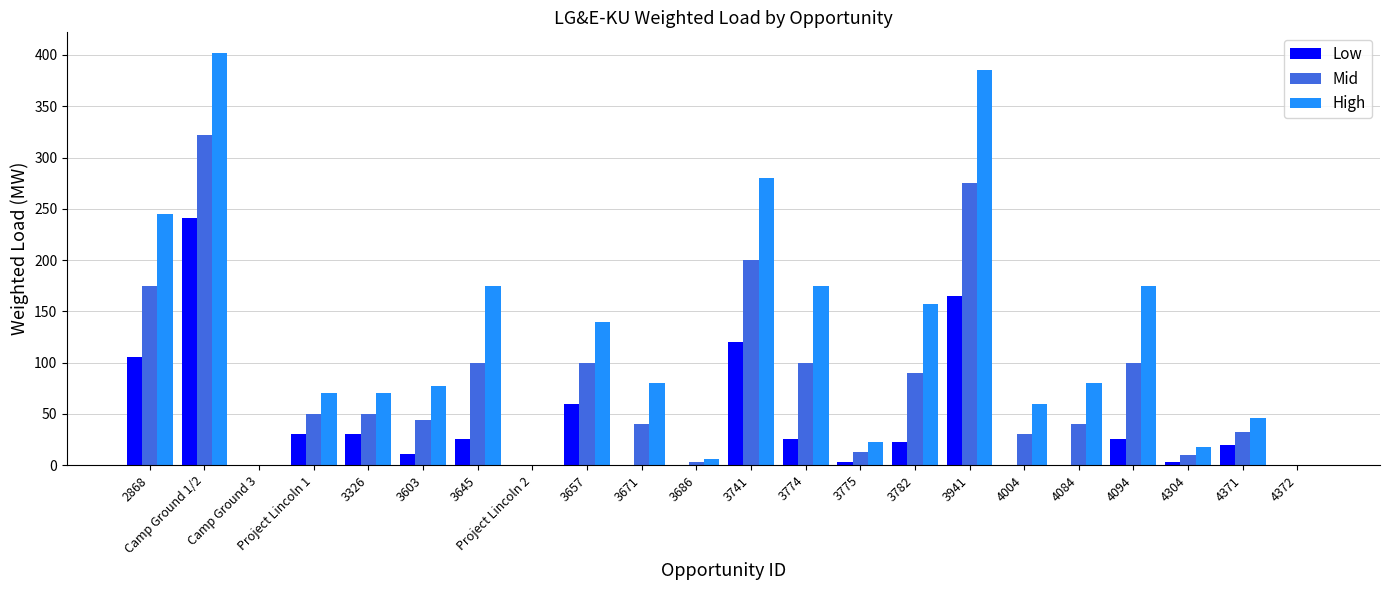

At which category does the chart reach its peak across all series?

Camp Ground 1/2